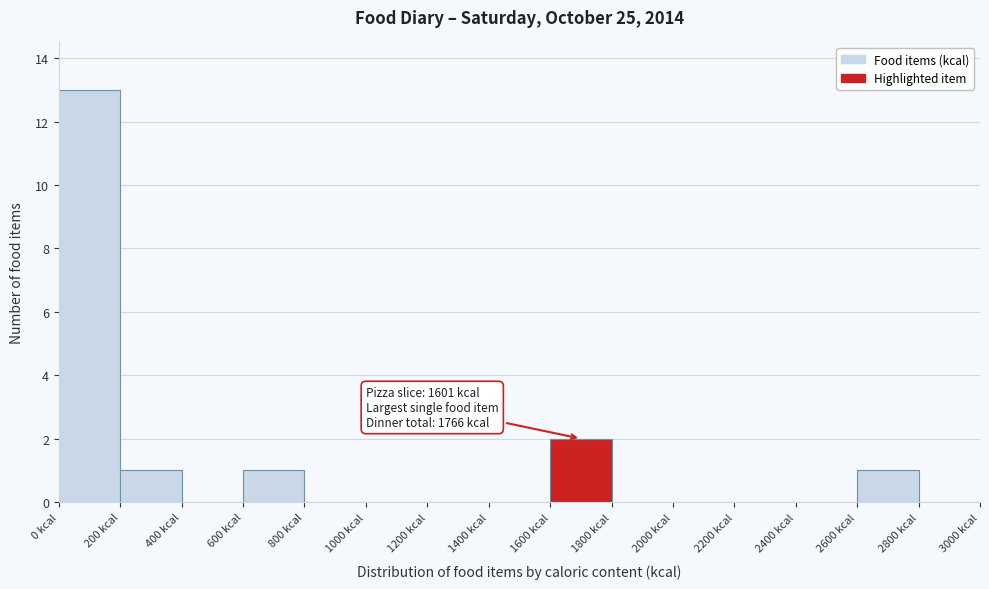

Which range on the x-axis has the tallest bar?

0 to 200